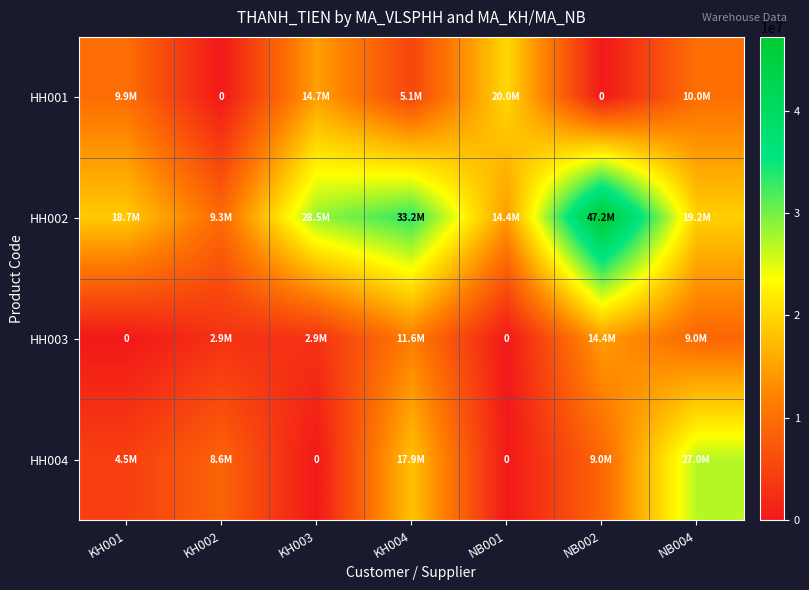

What is the difference between the highest and lowest values at NB002?

47200000.0